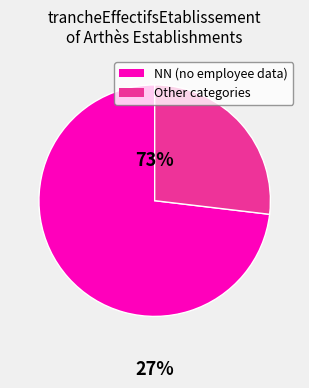

Does any single category account for the majority?

Yes